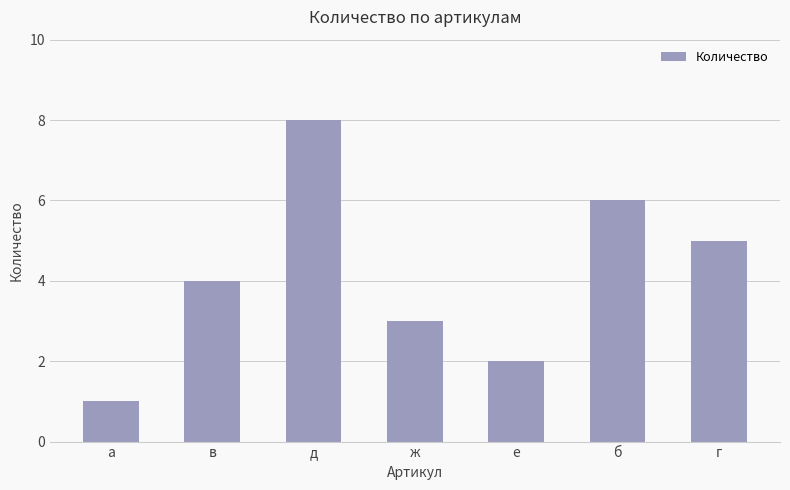

Is it true that the value at г is 5?

True